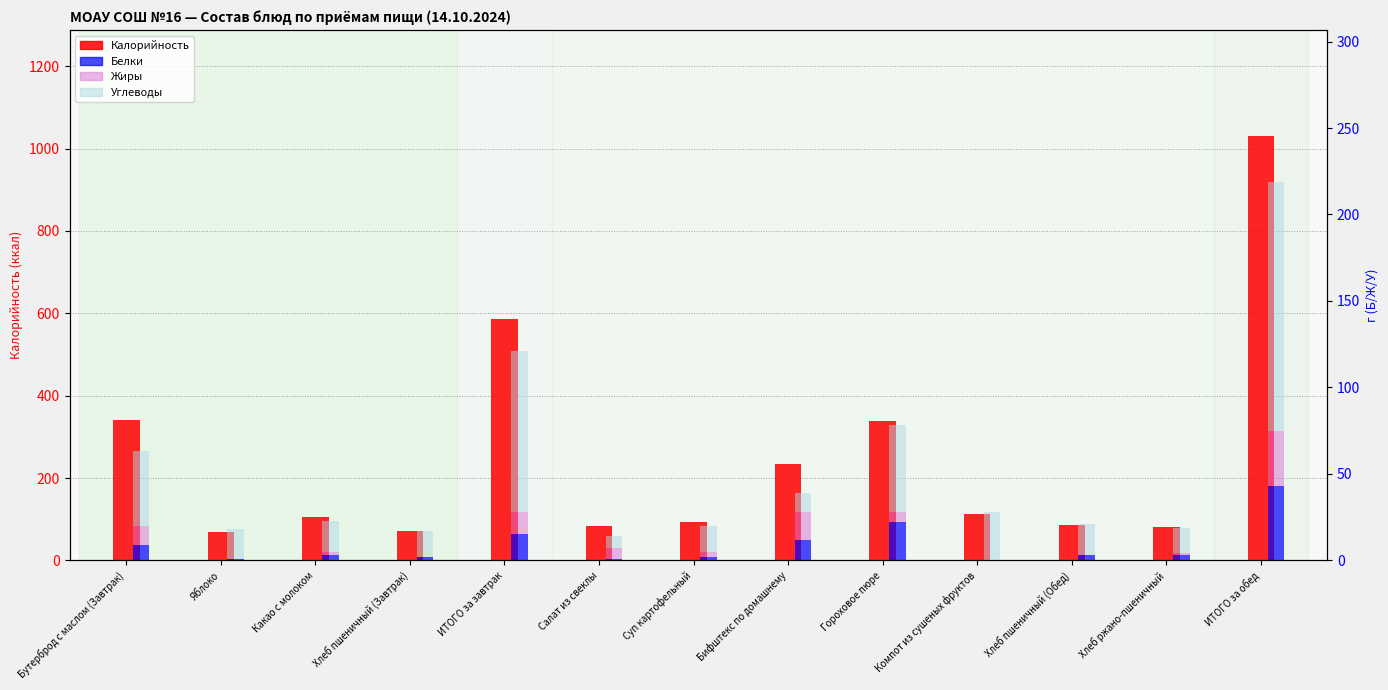

Between Хлеб пшеничный (Завтрак) and ИТОГО за завтрак, which is larger?

ИТОГО за завтрак